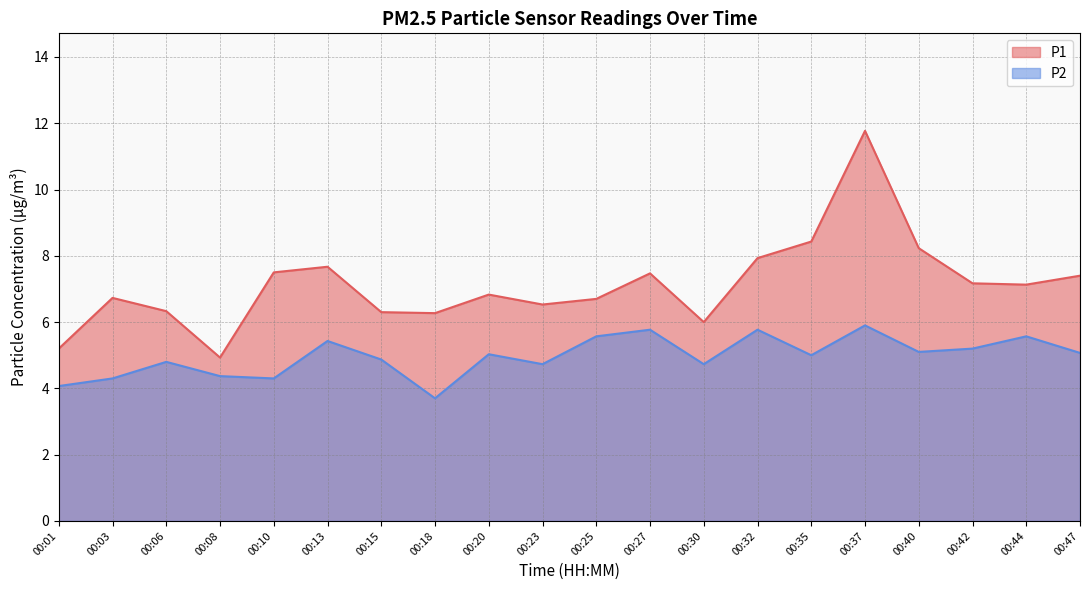

What is the value of the P2 point at the 10th from the left?

4.7